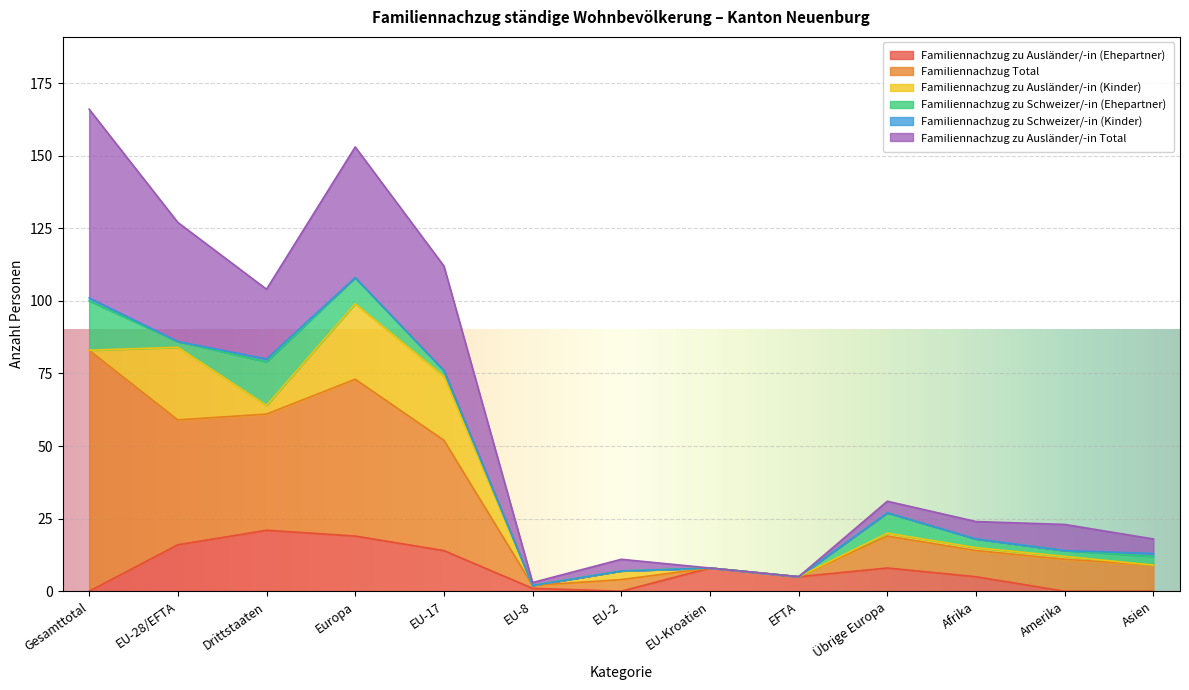

Reading right to left, transcribe all the data shown in this chart.

Familiennachzug zu Ausländer/-in (Ehepartner): 0	0	5	8	5	8	0	1	14	19	21	16	0
Familiennachzug Total: 9	11	9	11	0	0	4	1	38	54	40	43	83
Familiennachzug zu Ausländer/-in (Kinder): 0	1	1	1	0	0	3	0	22	26	3	25	0
Familiennachzug zu Schweizer/-in (Ehepartner): 3	2	3	7	0	0	0	0	2	9	15	2	17
Familiennachzug zu Schweizer/-in (Kinder): 1	0	0	0	0	0	0	0	0	0	1	0	1
Familiennachzug zu Ausländer/-in Total: 5	9	6	4	0	0	4	1	36	45	24	41	65